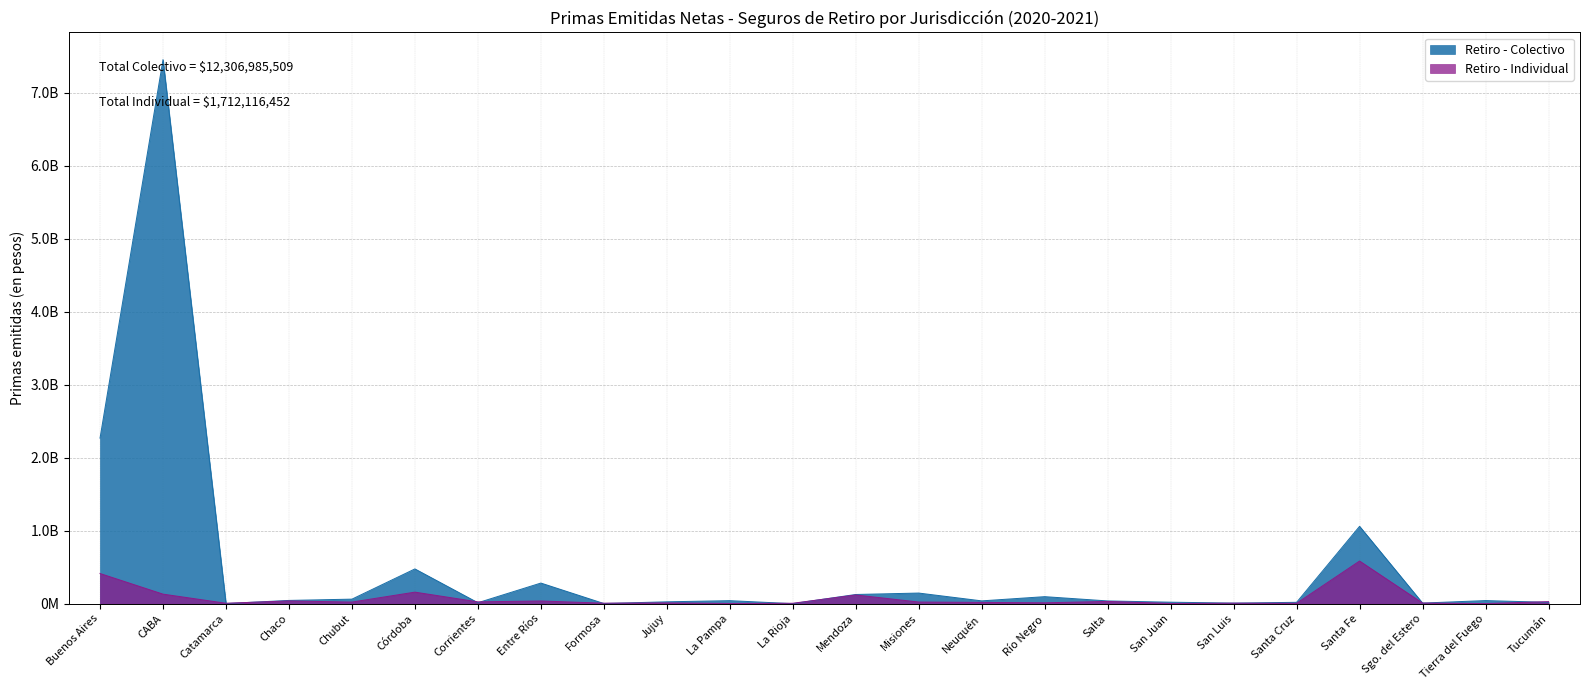

Where is the first local maximum for Retiro - Colectivo?

CABA